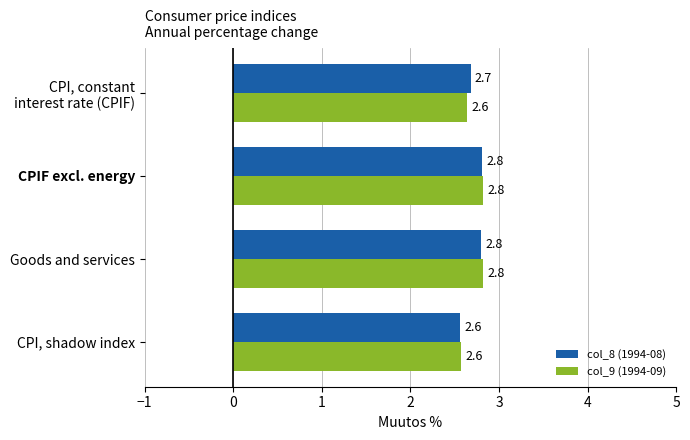

What is the difference between the maximum and minimum values in the col_9 (1994-09) series?

0.2